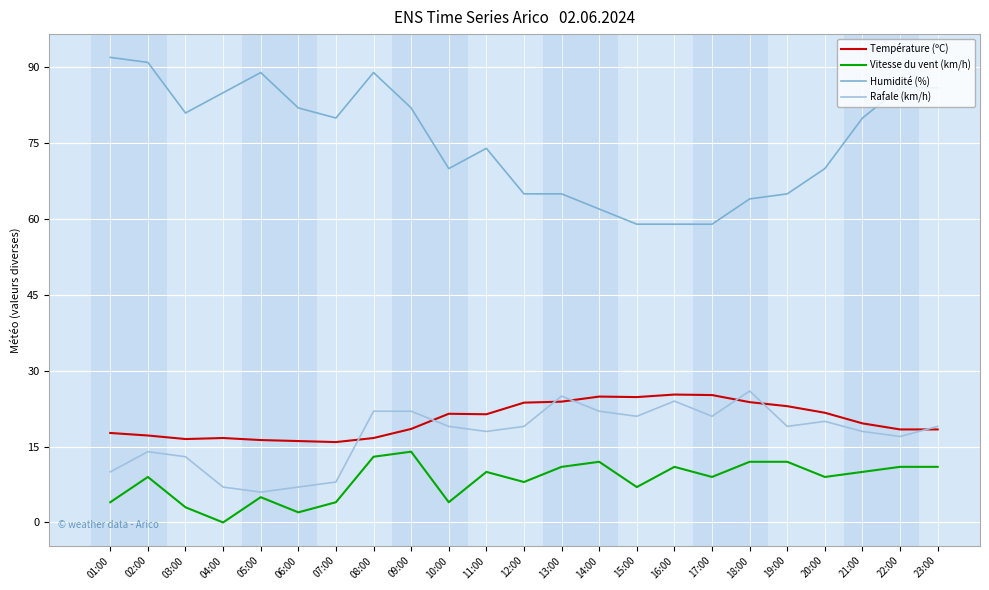

The Température (ºC) series shows 26.6 at 06:00. True or false?

False